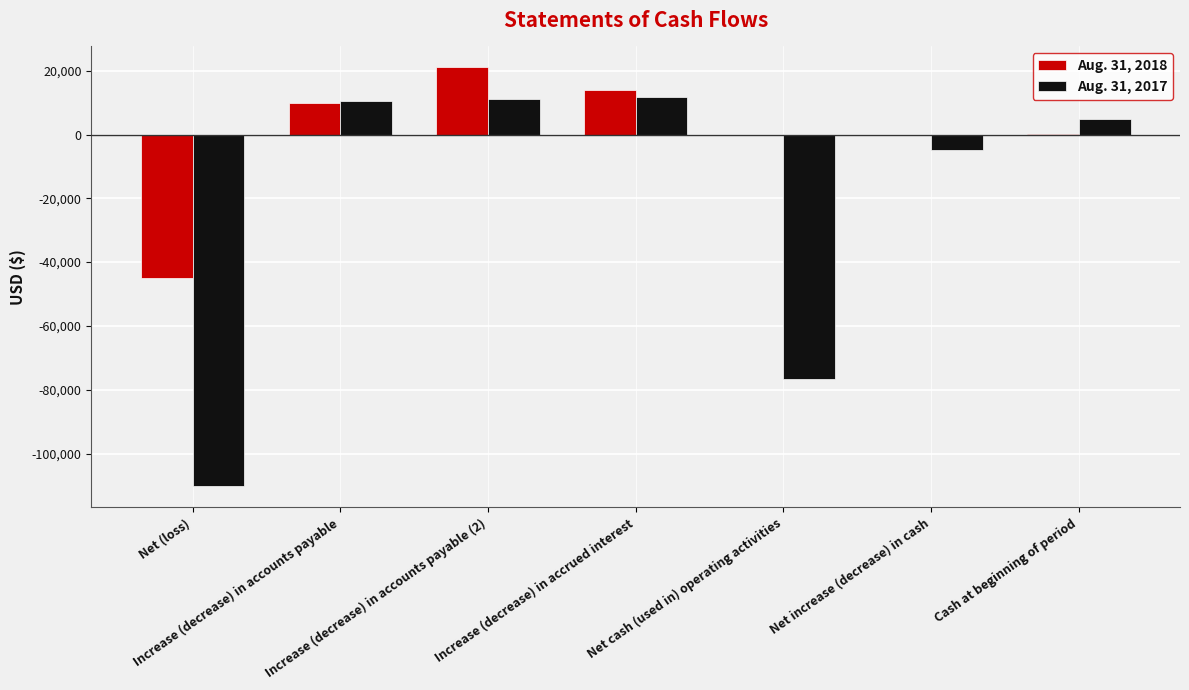

Which series has the largest total across all categories?

Aug. 31, 2018